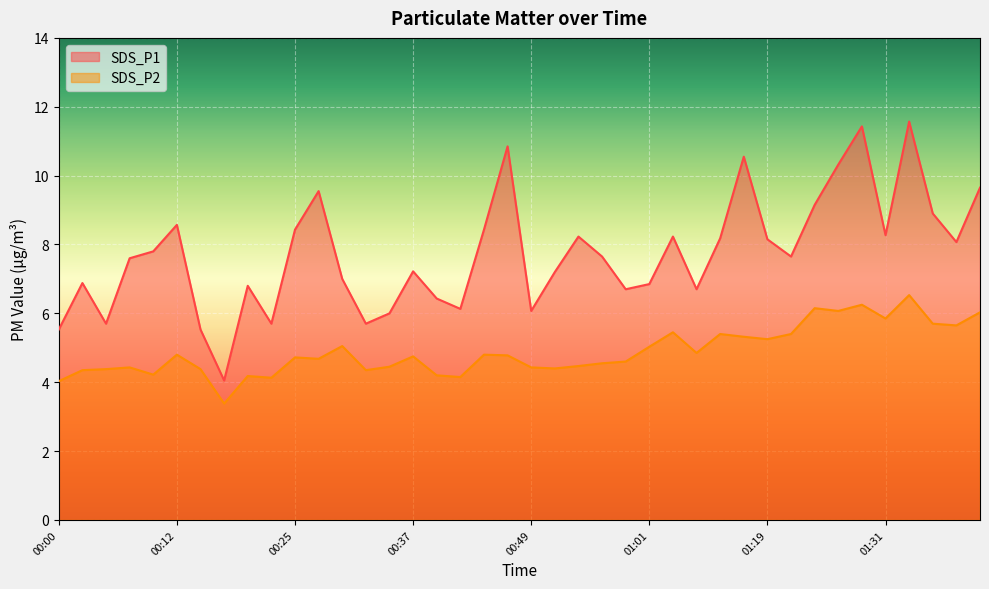

At which category does the chart reach its peak across all series?

01:34